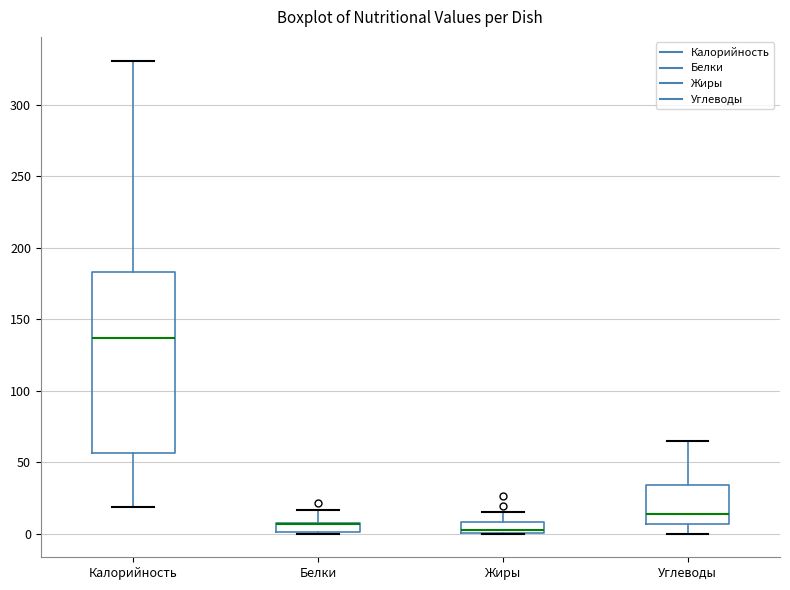

Comparing the boxes themselves (not the whiskers), which one is the tallest?

Калорийность